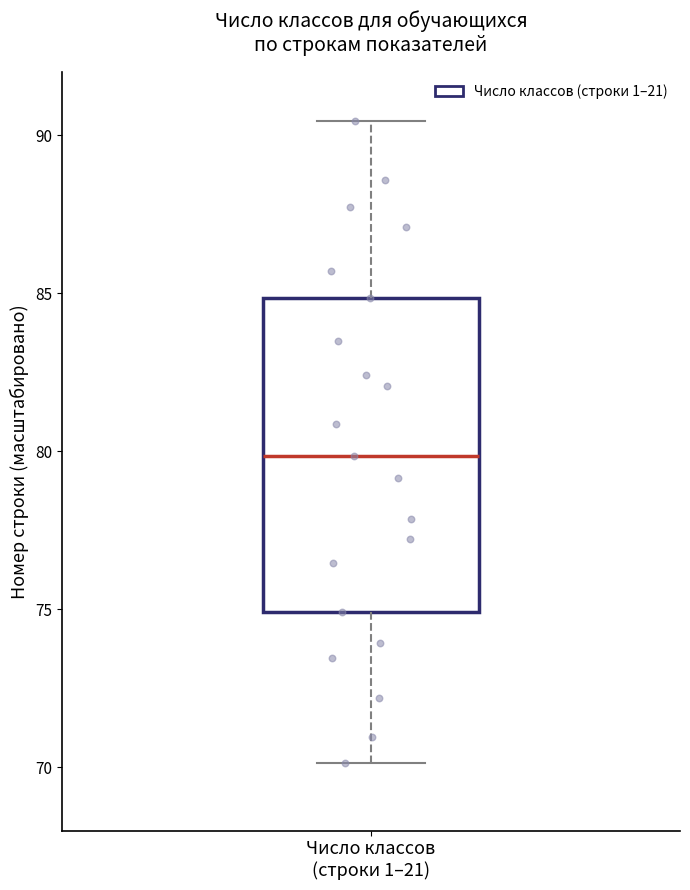

Read this box plot against the y-axis: the position of the median line, the range covered by the box, and the ends of both whiskers. The values are not printed on the chart, so give them approximately, as read against the axis.

median 80.0, box 75.0 to 85.0, whiskers 70.0 to 90.5